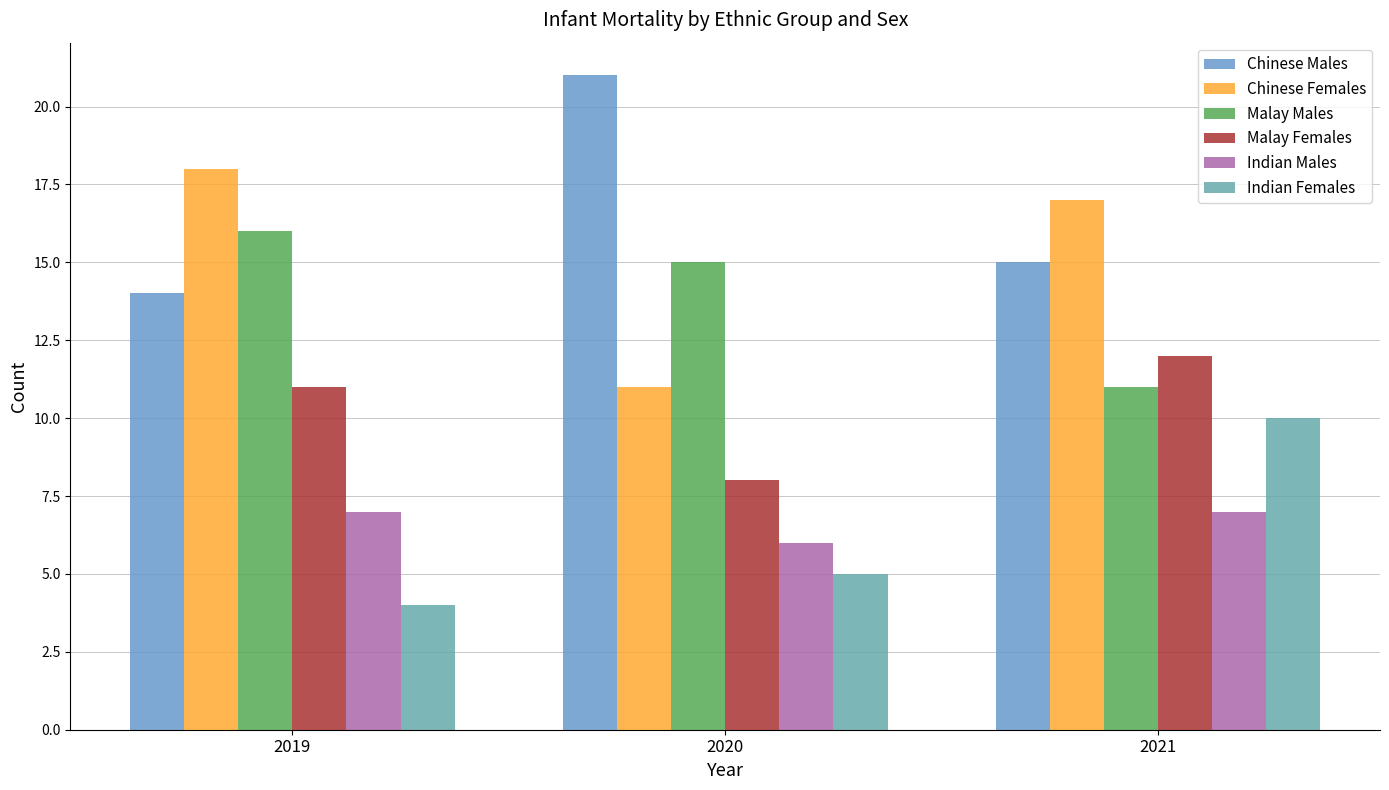

Does the chart contain stacked bars?

No